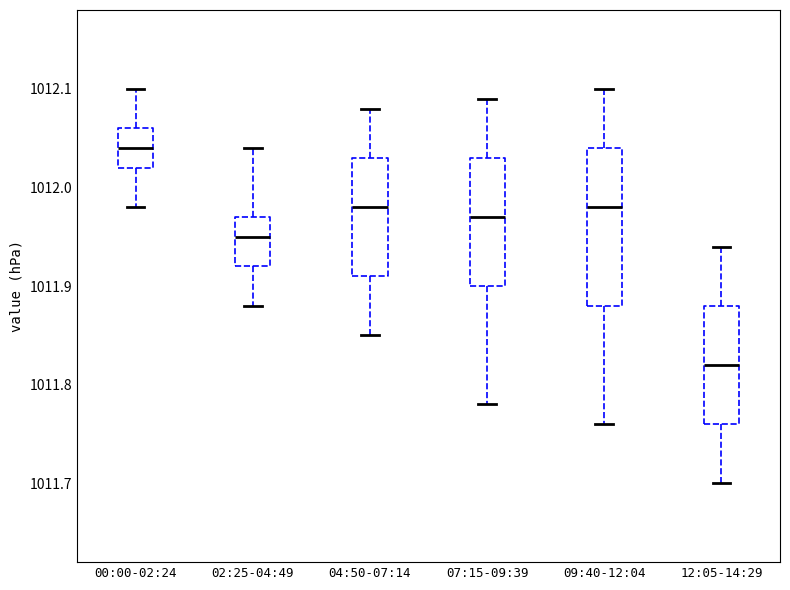

Which box's median line is the highest?

00:00-02:24